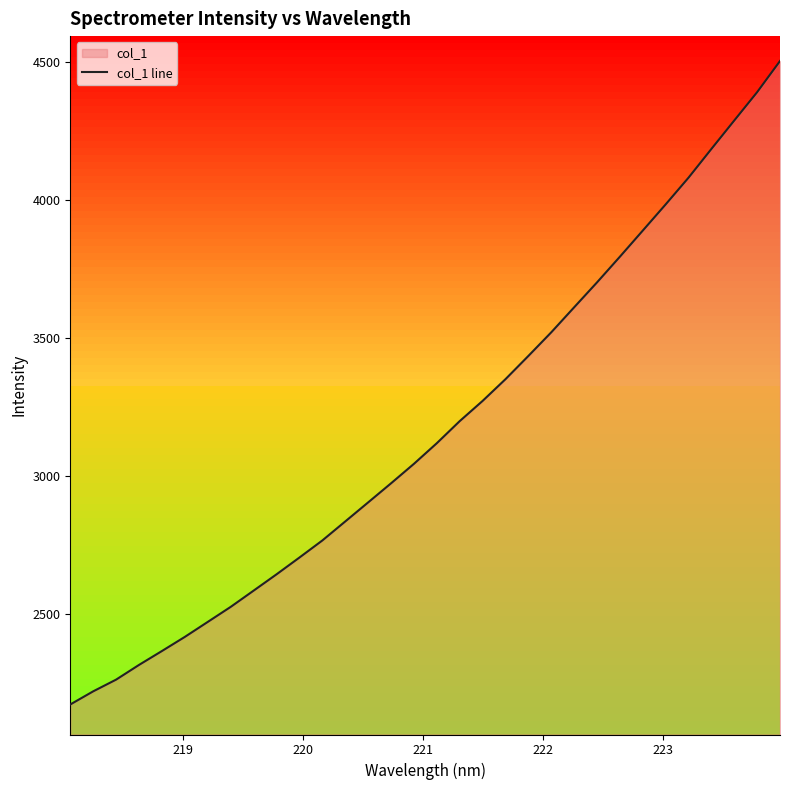

How many values are below 3119?

16